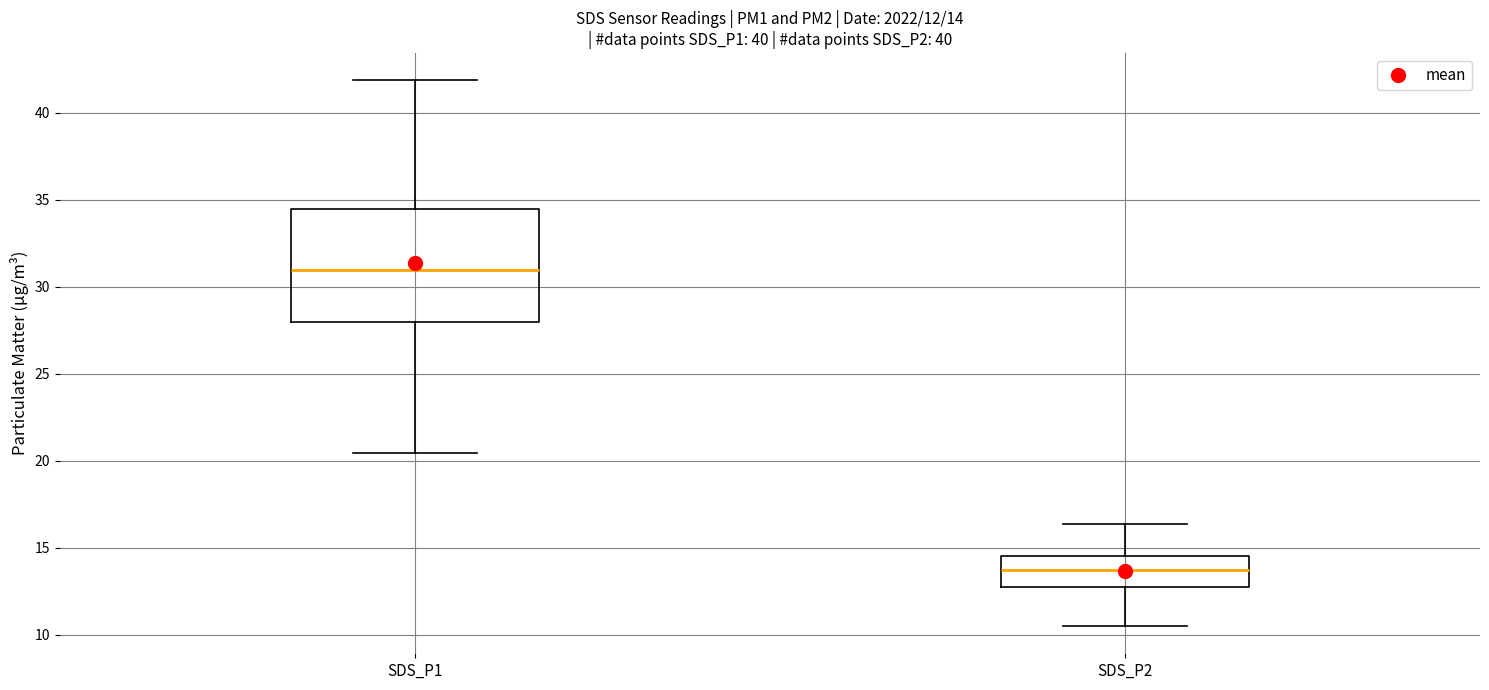

Which box's median line is the lowest?

SDS_P2